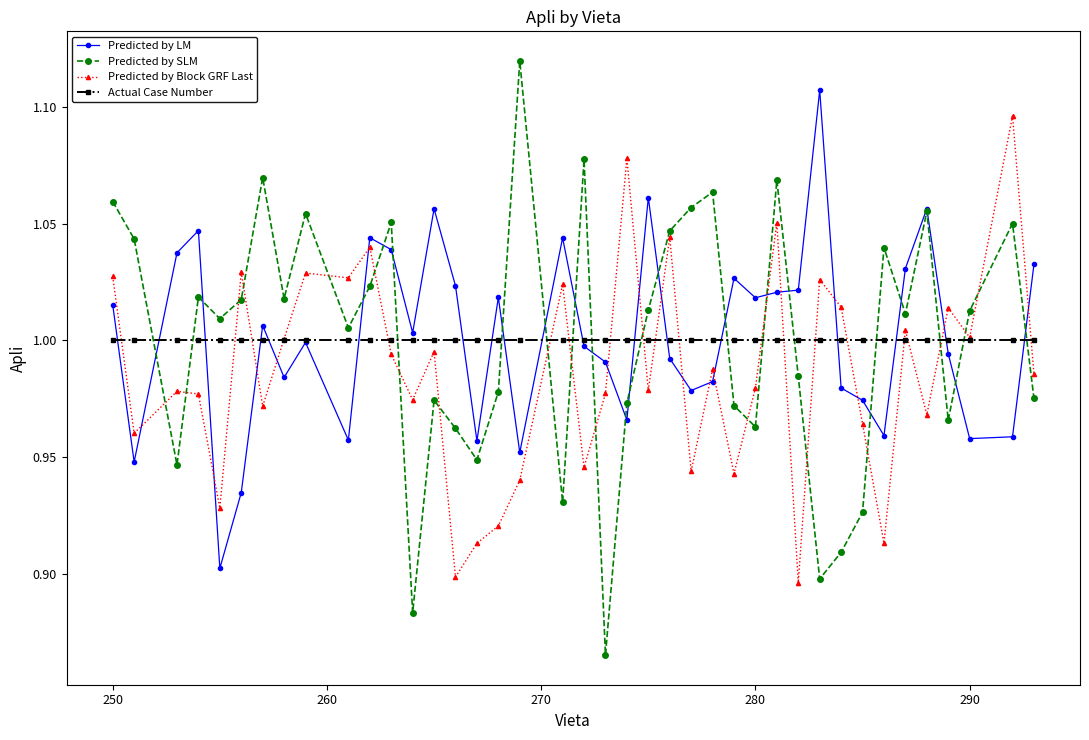

Which series has the widest spread of values?

Predicted by SLM